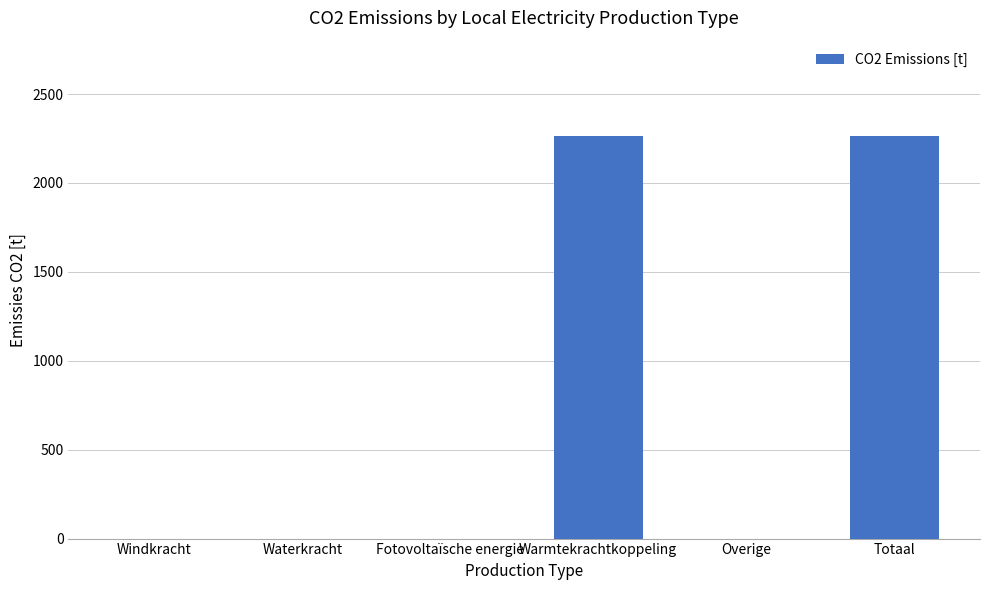

The value at Fotovoltaïsche energie is 0.0. True or false?

True